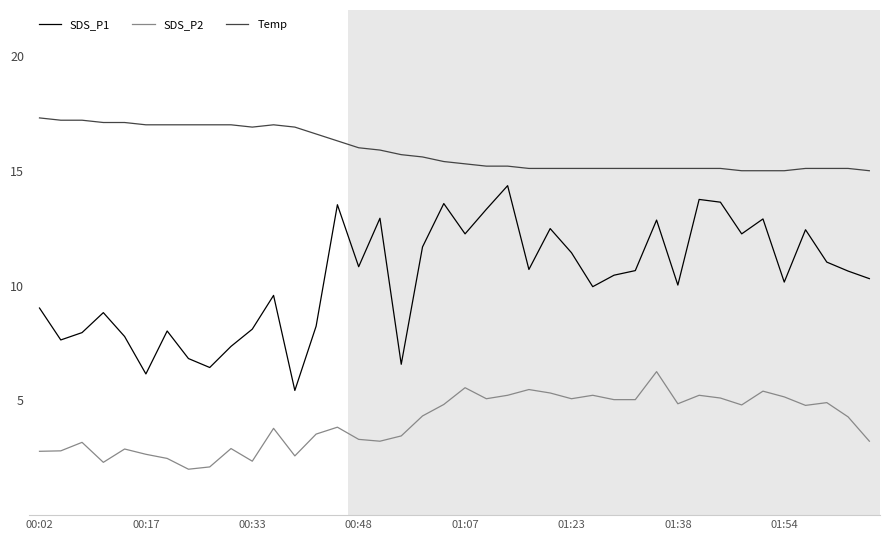

List the series in order of their peak value, lowest first.

SDS_P2, SDS_P1, Temp